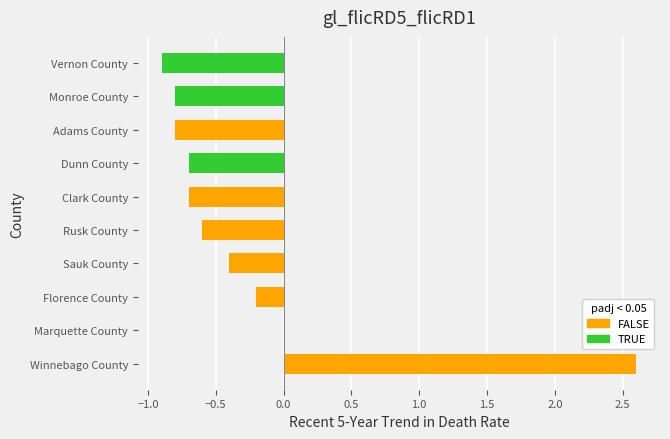

The chart shows a value of -0.4 at Sauk County. True or false?

True